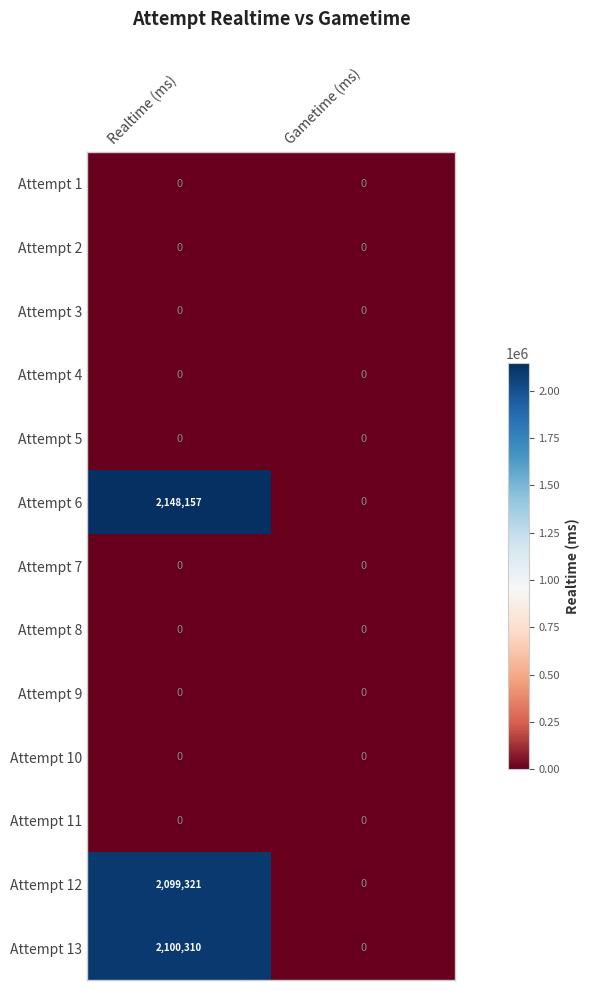

True or false: Attempt 7 has a value of 0 at Gametime (ms).

True